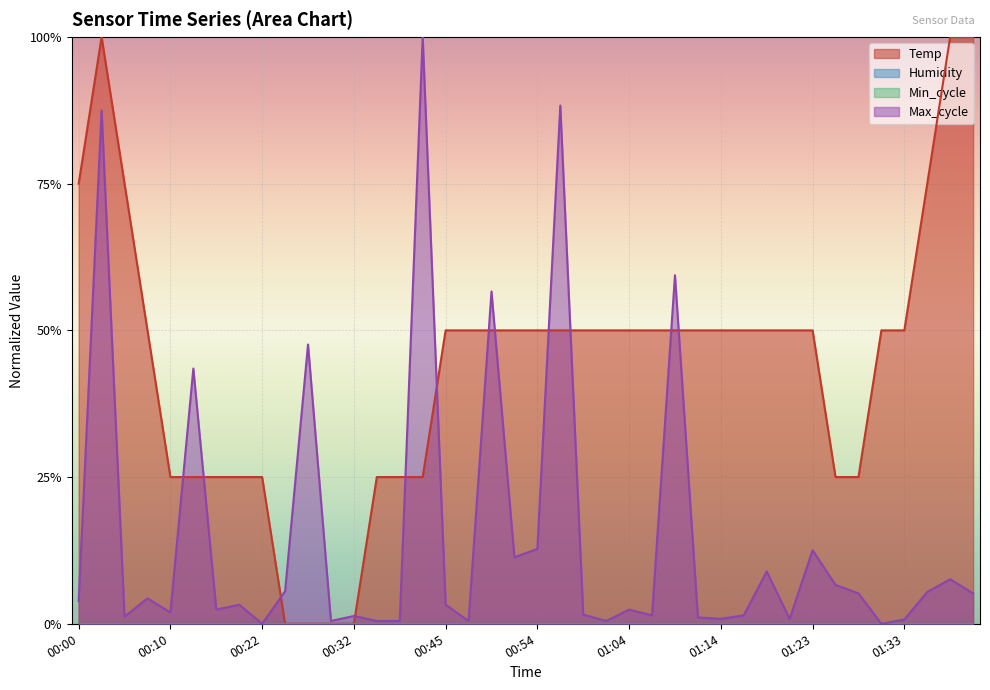

What is the sum of the Temp values at 01:21 and 00:20?

0.7